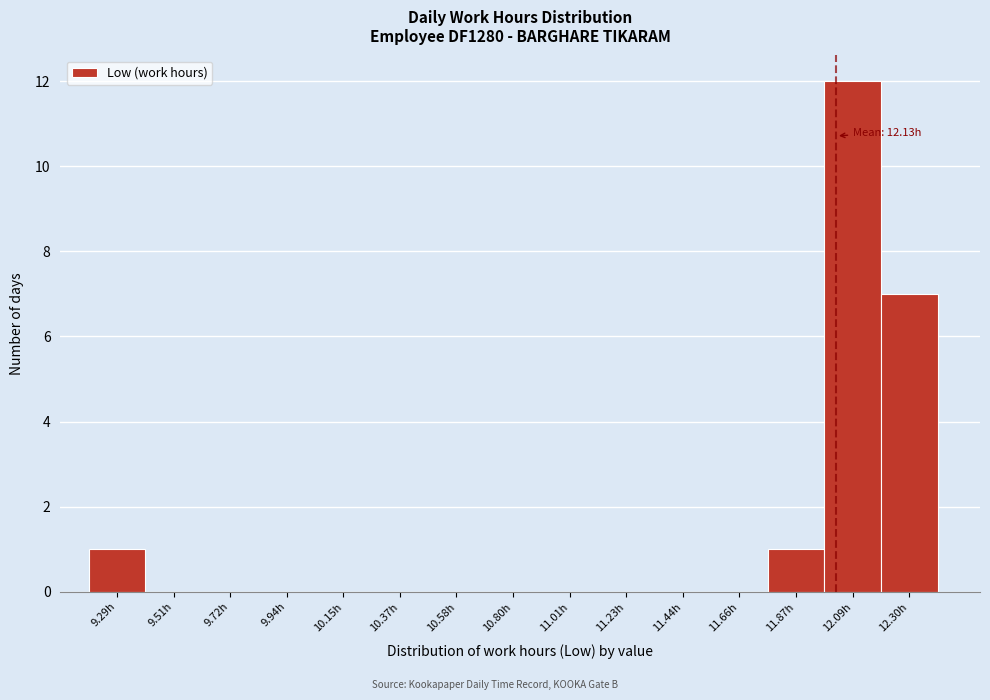

Reading left to right, transcribe all the data shown in this chart.

9.29h=1	9.51h=0	9.72h=0	9.94h=0	10.15h=0	10.37h=0	10.58h=0	10.80h=0	11.01h=0	11.23h=0	11.44h=0	11.66h=0	11.87h=1	12.09h=12	12.30h=7